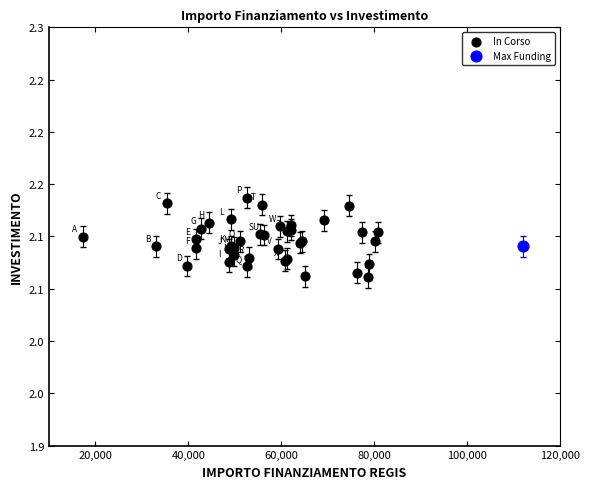

What are all the series names shown in the legend?

In Corso, Max Funding